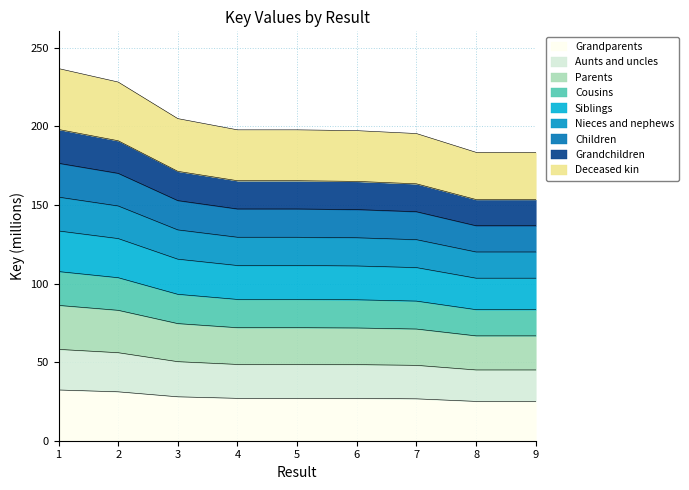

True or false: the data shows 93.2 at 3.

True